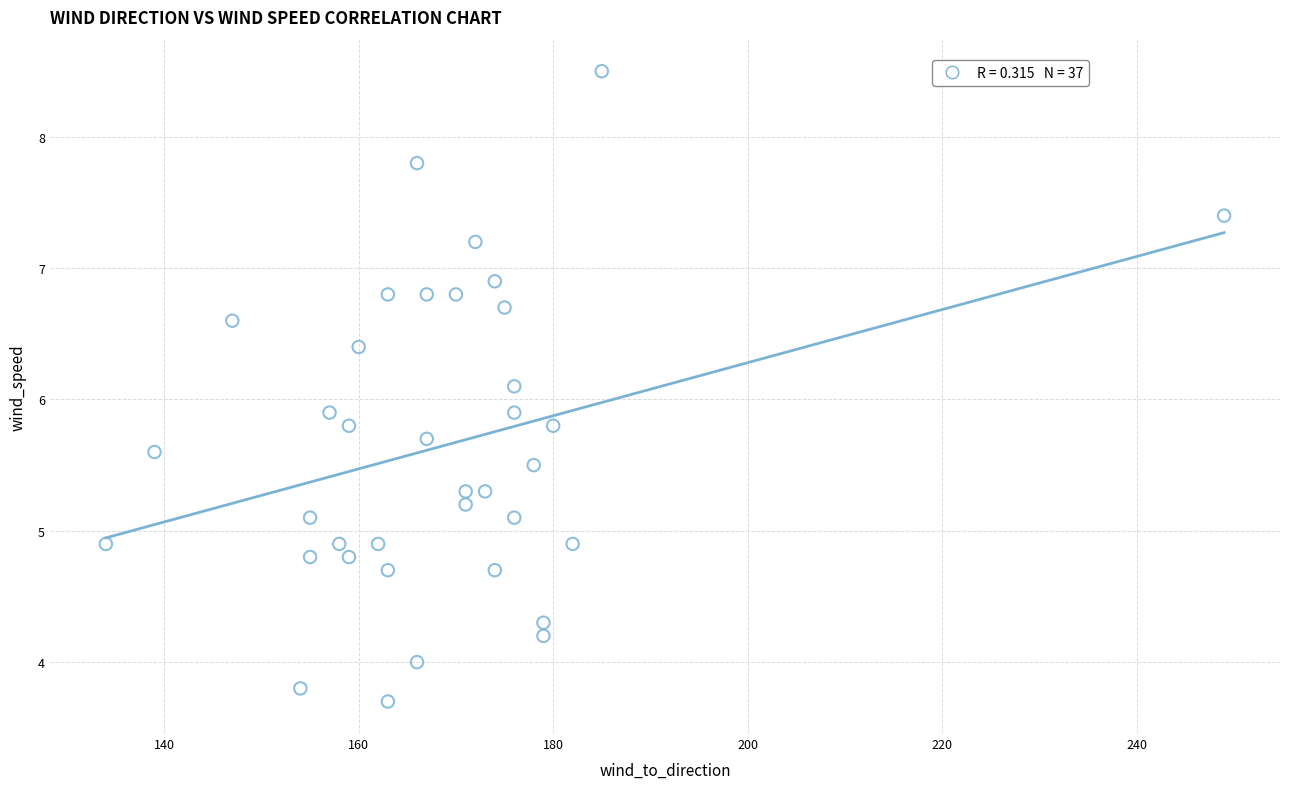

What is the range of X values (max minus min)?

115.0